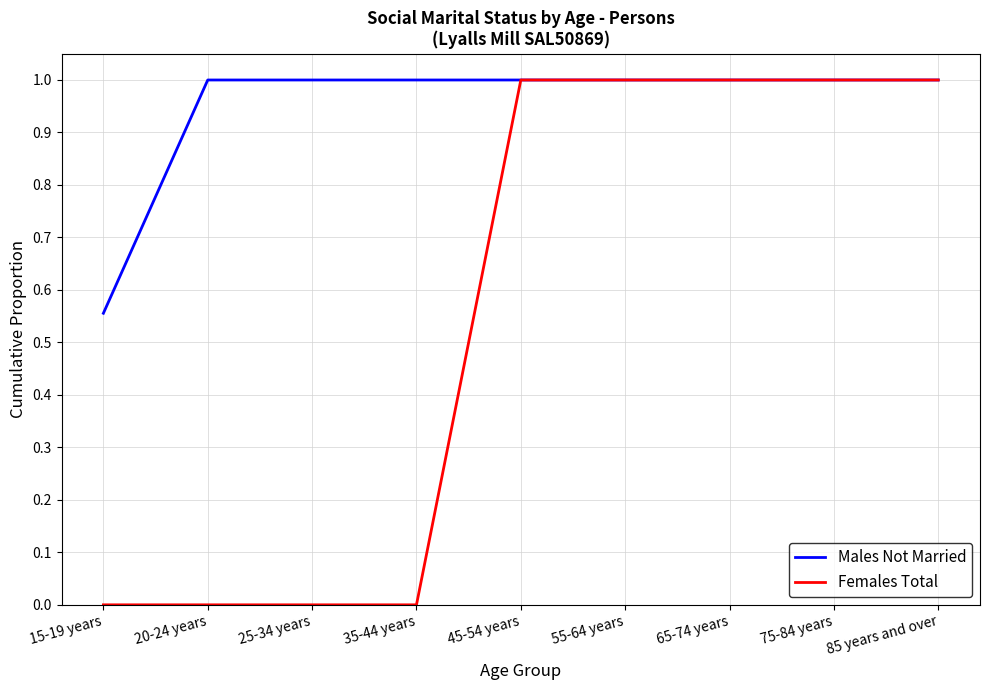

Which series has the largest total across all categories?

Males Not Married